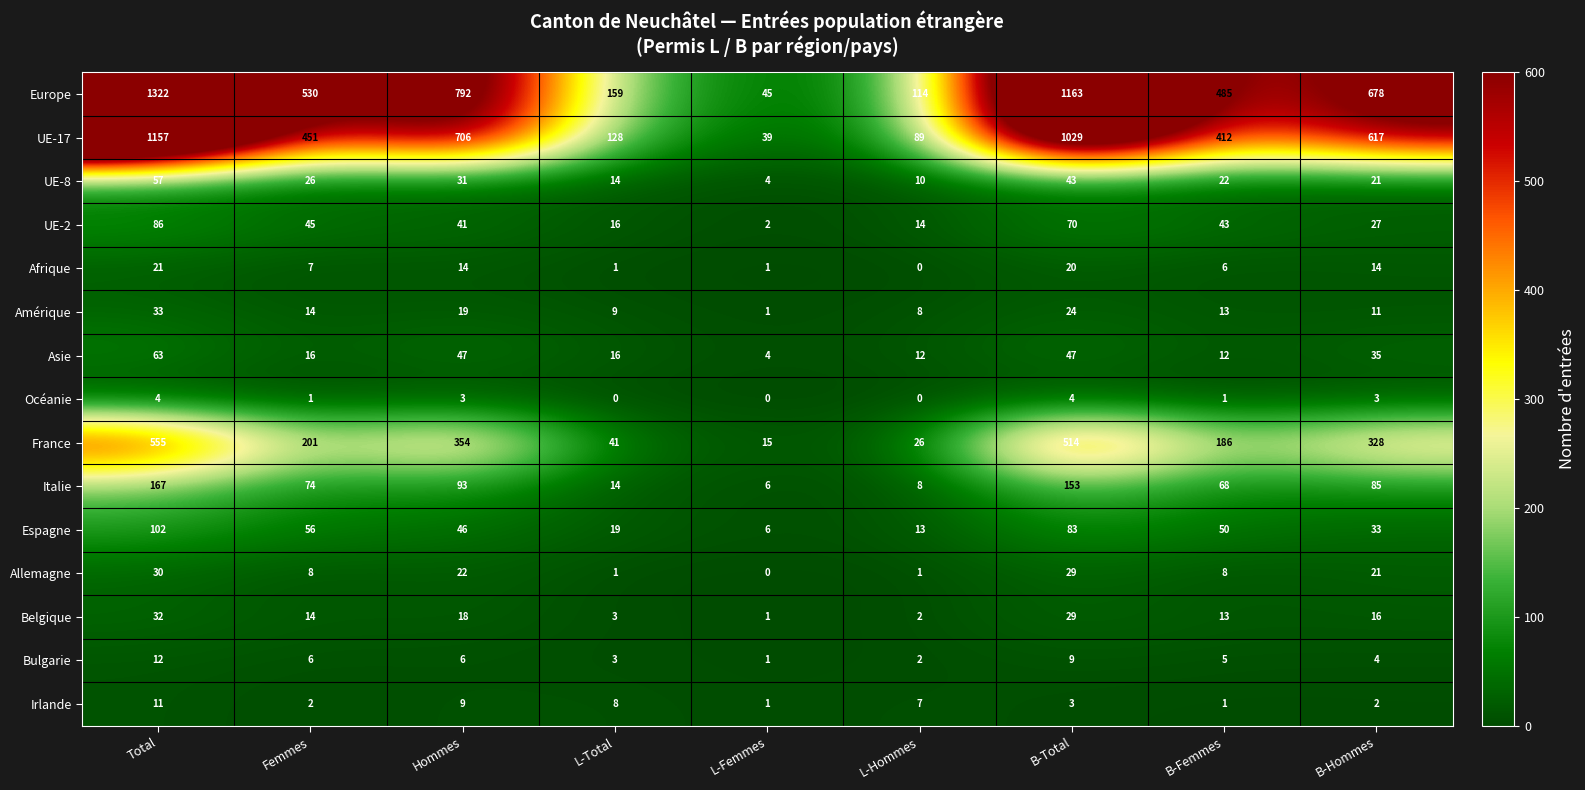

What is the total value across all series at L-Hommes?

306